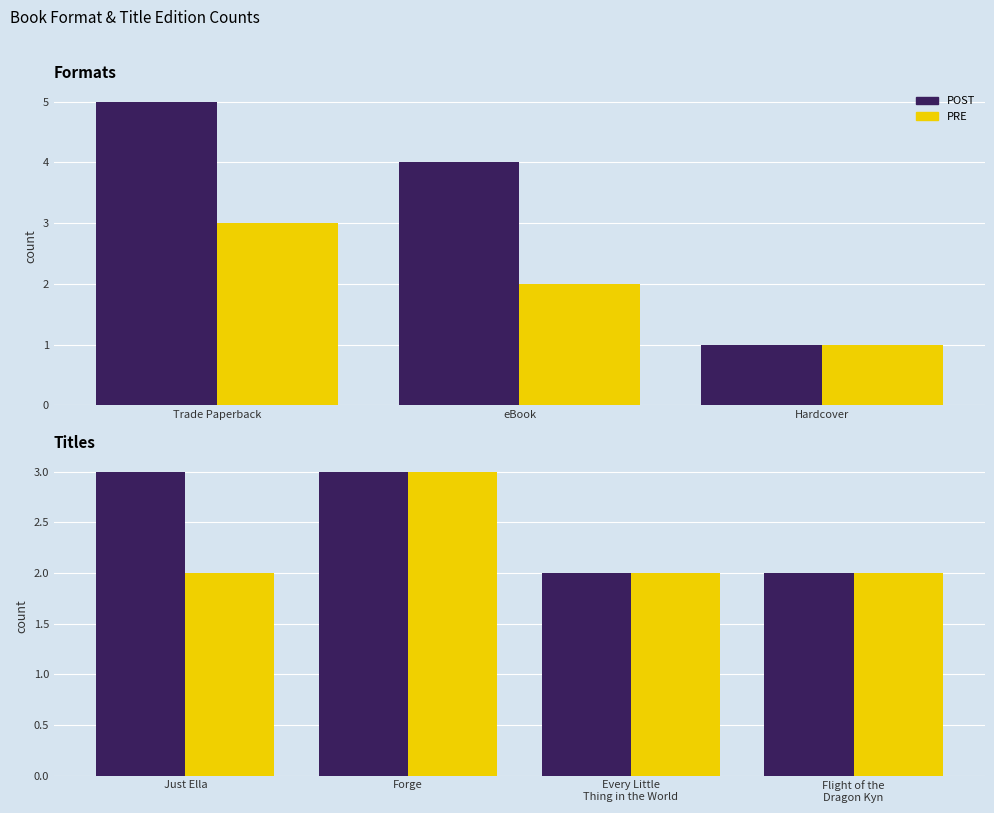

What is the difference between the PRE values at Every Little Thing in the World and Forge?

1